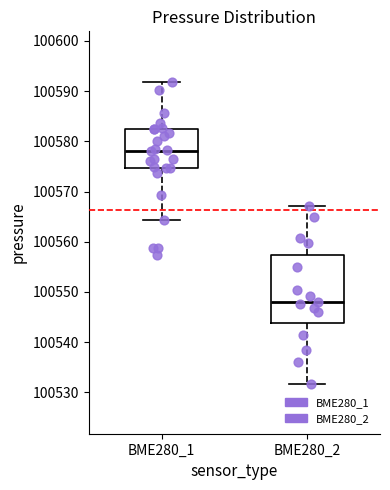

Reading left to right, transcribe this box plot: for each box, give where its median line is, the range the box spans, and where its two whiskers end, as read against the y-axis. The values are not printed on the chart, so give them approximately, as read against the axis.

BME280_1: median 100578, box 100575 to 100582, whiskers 100564 to 100592
BME280_2: median 100548, box 100544 to 100557, whiskers 100532 to 100567